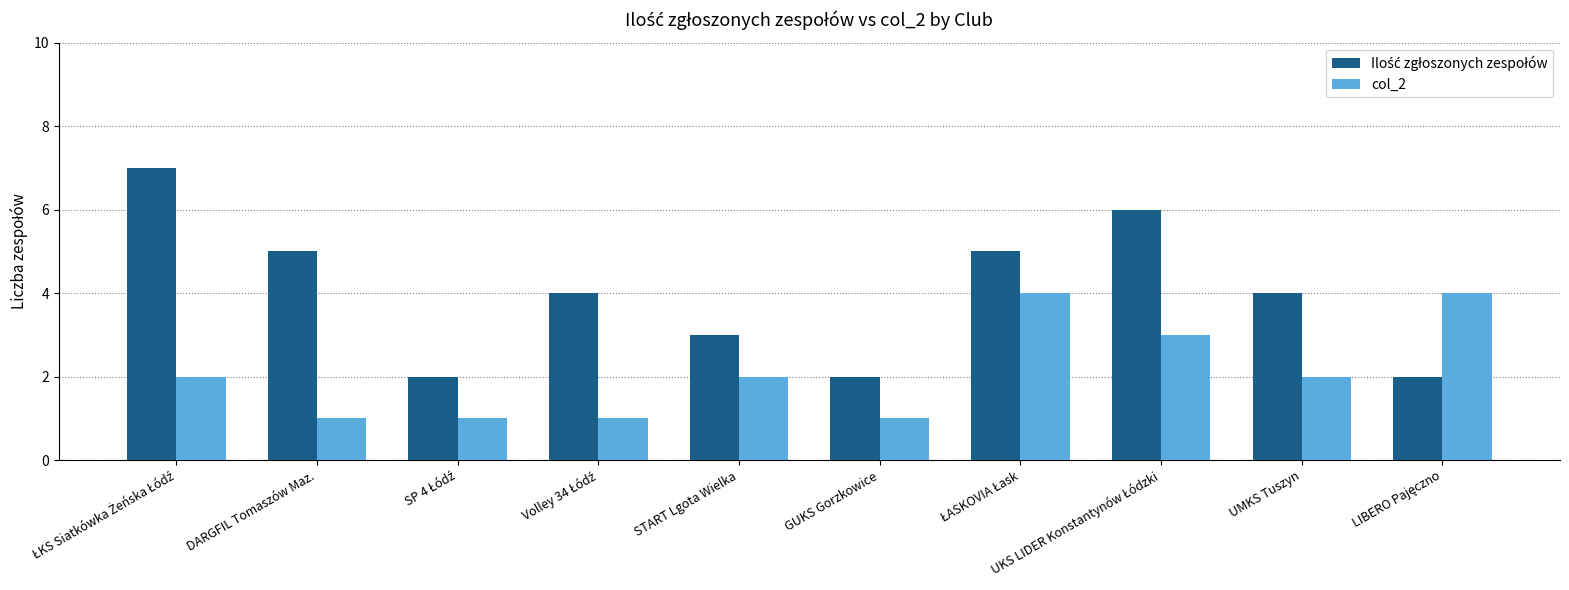

What is the greatest value displayed?

7